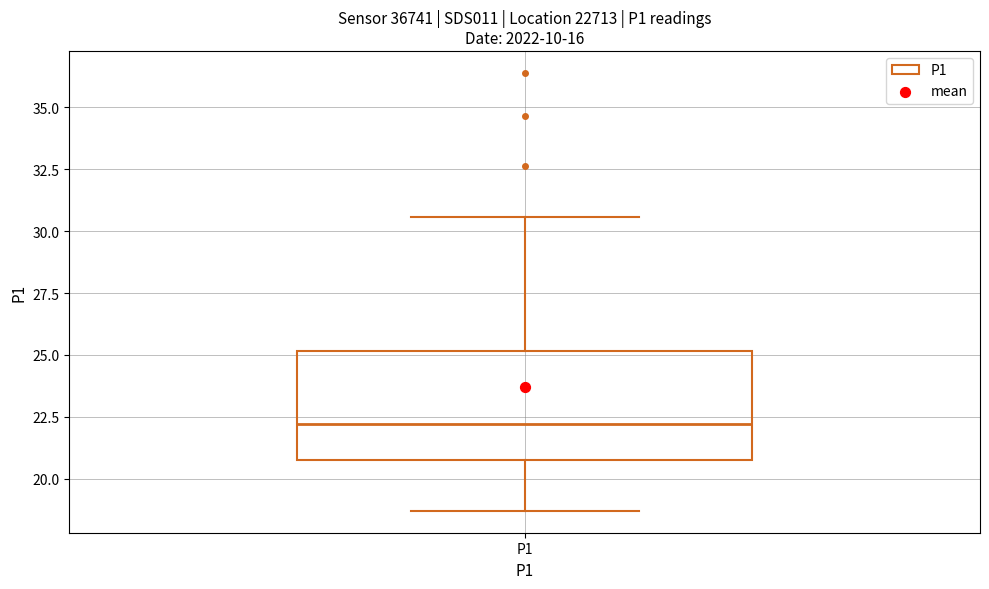

Where does the upper whisker of the box for P1 end on the y-axis? The values are not printed on the chart, so give them approximately, as read against the axis.

30.5